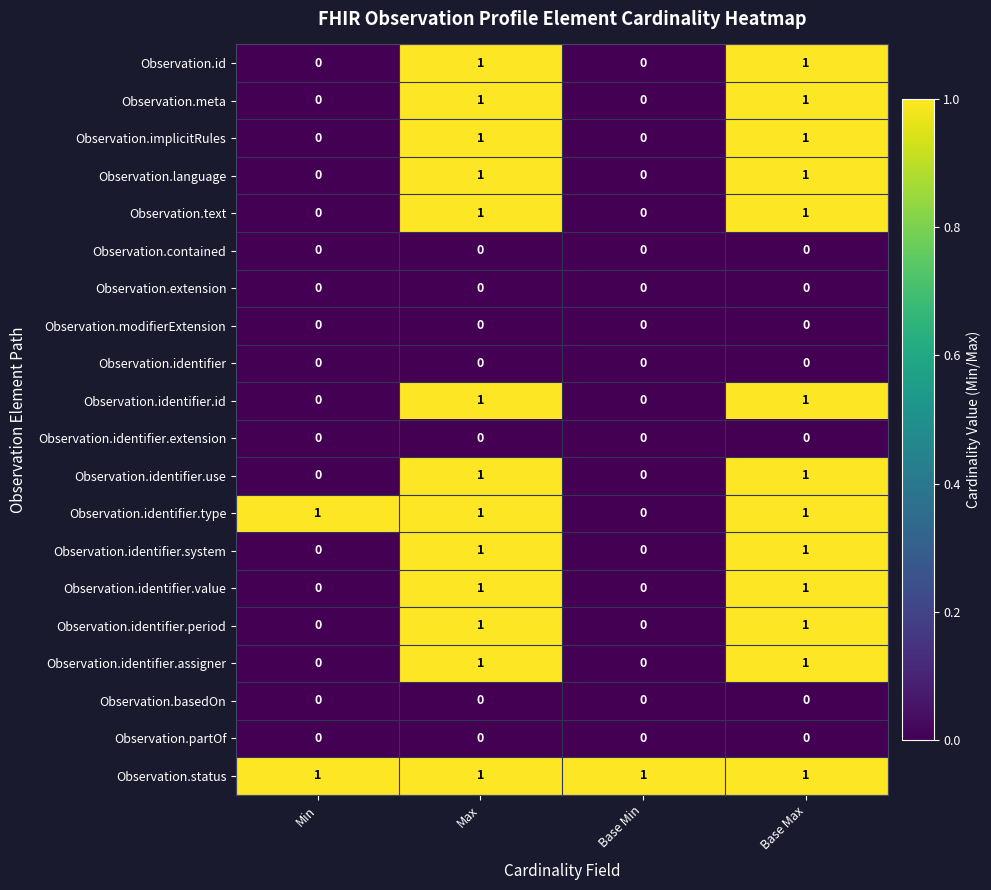

Count the Observation.language values in the range 0 to 1.

4